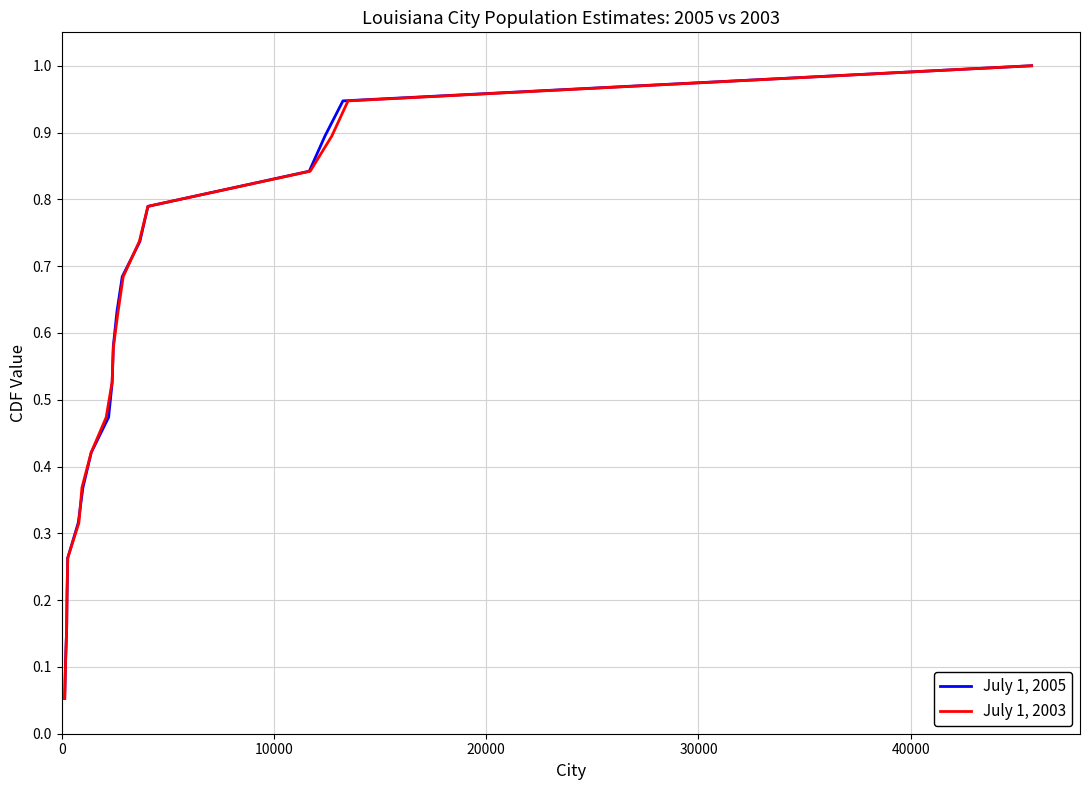

What is the minimum value shown in the chart?

0.1